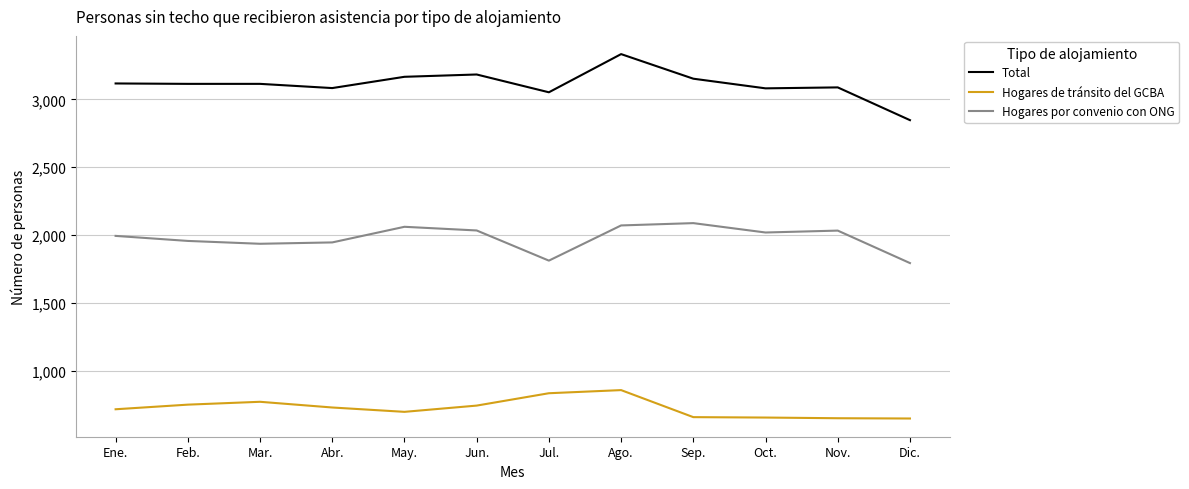

Which category has the highest value across all series?

Ago.